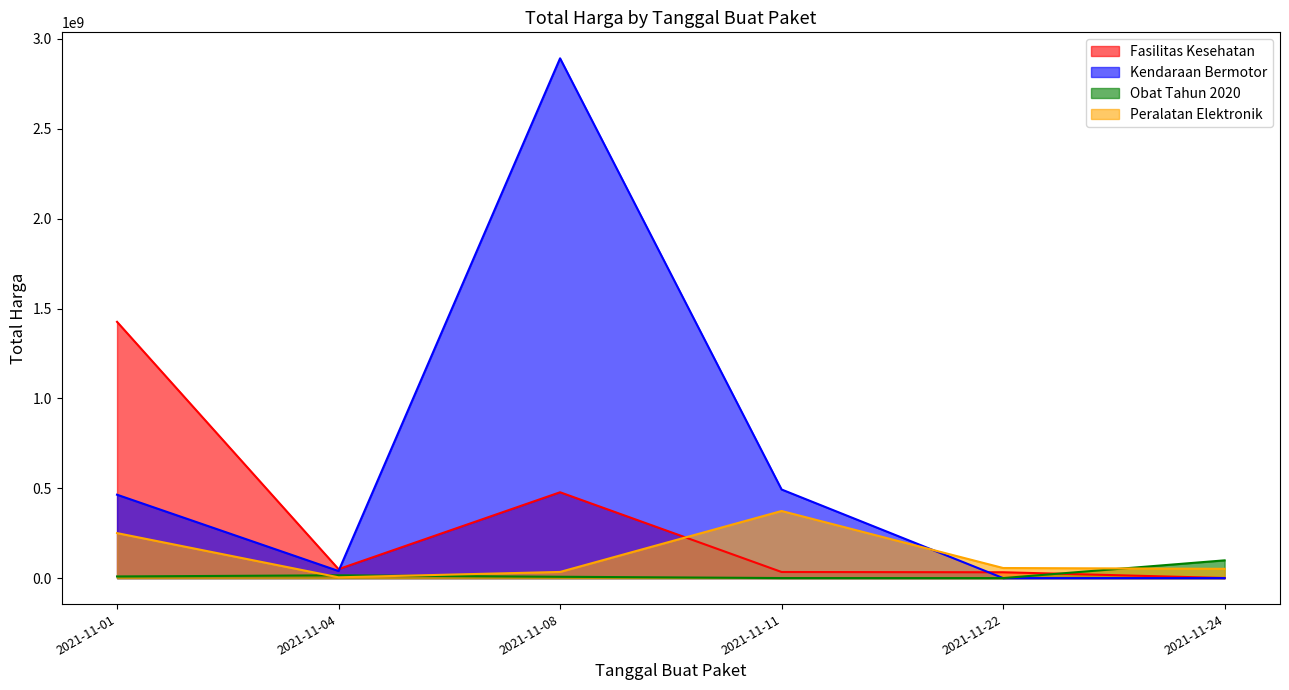

Reading left to right, list all the values displayed in this chart.

Fasilitas Kesehatan: 2021-11-01=1425867900	2021-11-04=49730040	2021-11-08=477600000	2021-11-11=34000000	2021-11-22=32441200	2021-11-24=577875
Kendaraan Bermotor: 2021-11-01=464002100	2021-11-04=39440000	2021-11-08=2892122000	2021-11-11=493000000	2021-11-22=0	2021-11-24=0
Obat Tahun 2020: 2021-11-01=9180000	2021-11-04=15513960	2021-11-08=7401240	2021-11-11=333600	2021-11-22=78000	2021-11-24=98772570
Peralatan Elektronik: 2021-11-01=250350000	2021-11-04=4350000	2021-11-08=34292000	2021-11-11=373404000	2021-11-22=56152800	2021-11-24=51601000